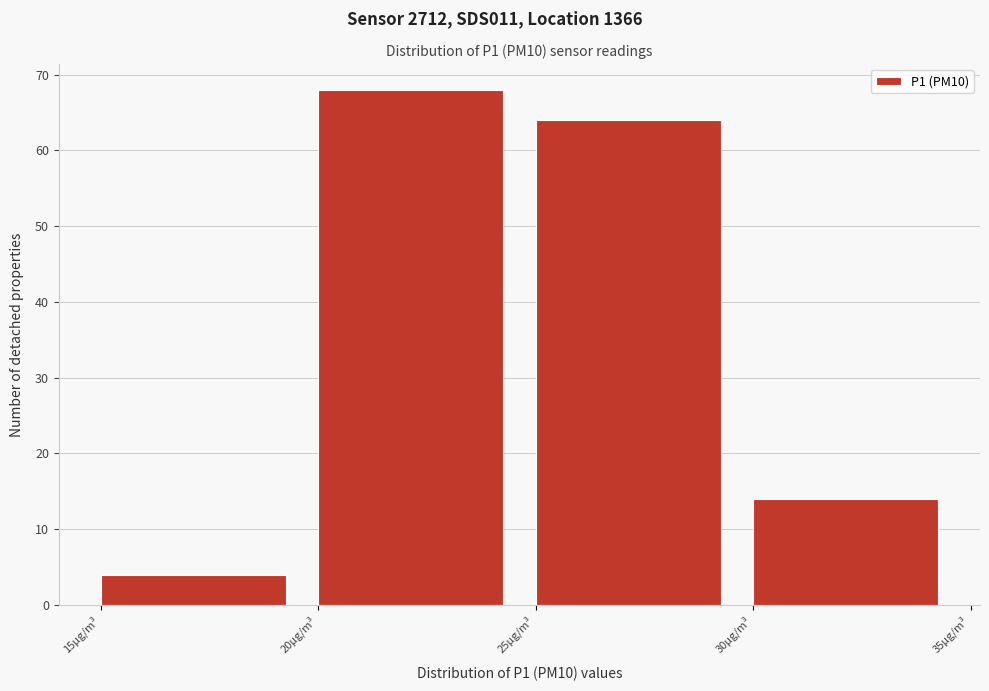

Reading left to right, transcribe this chart: for each bar, give the range it covers on the x-axis and its height. The values are not printed on the chart, so give them approximately, as read against the axis.

15 to 20: 4
20 to 25: 68
25 to 30: 64
30 to 35: 14